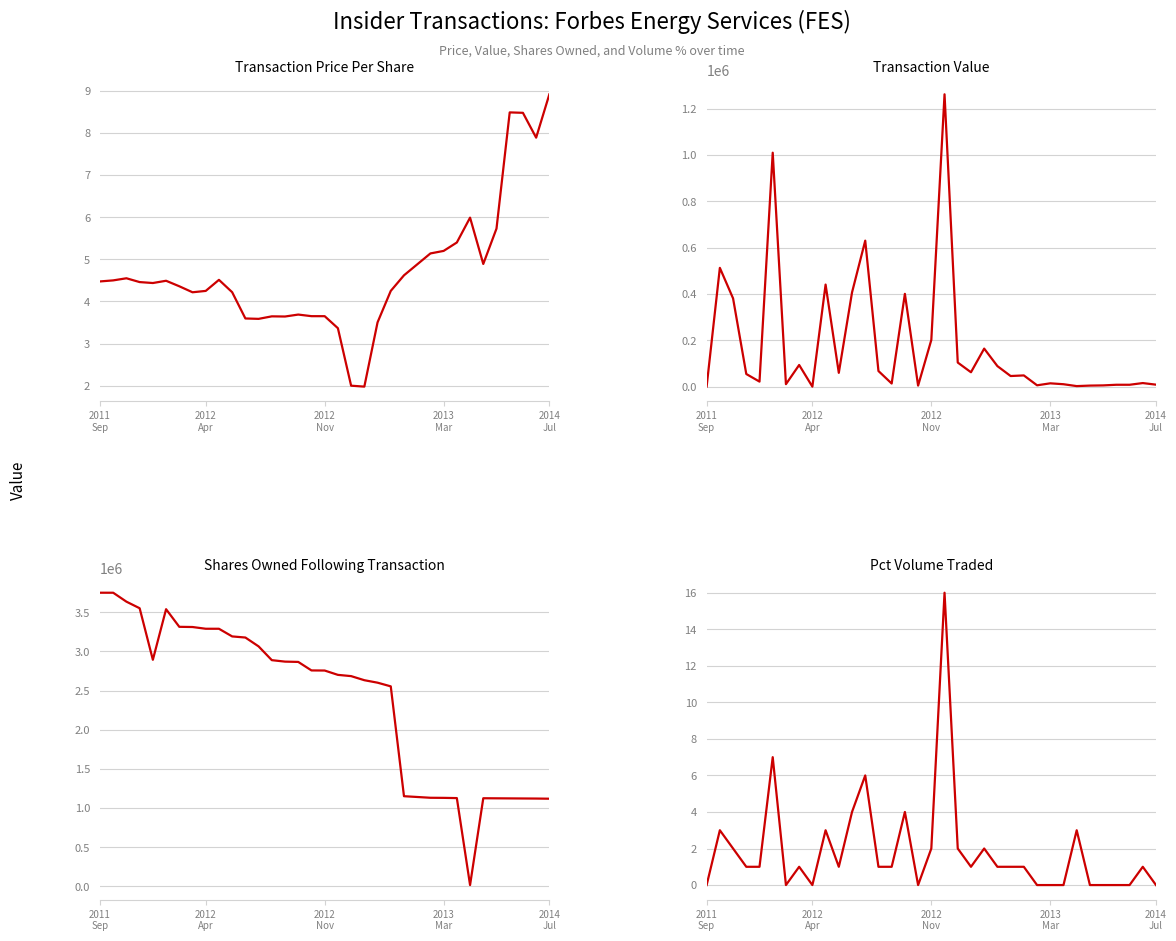

True or false: transactionPricePerShare and transactionValue cross at least once.

False